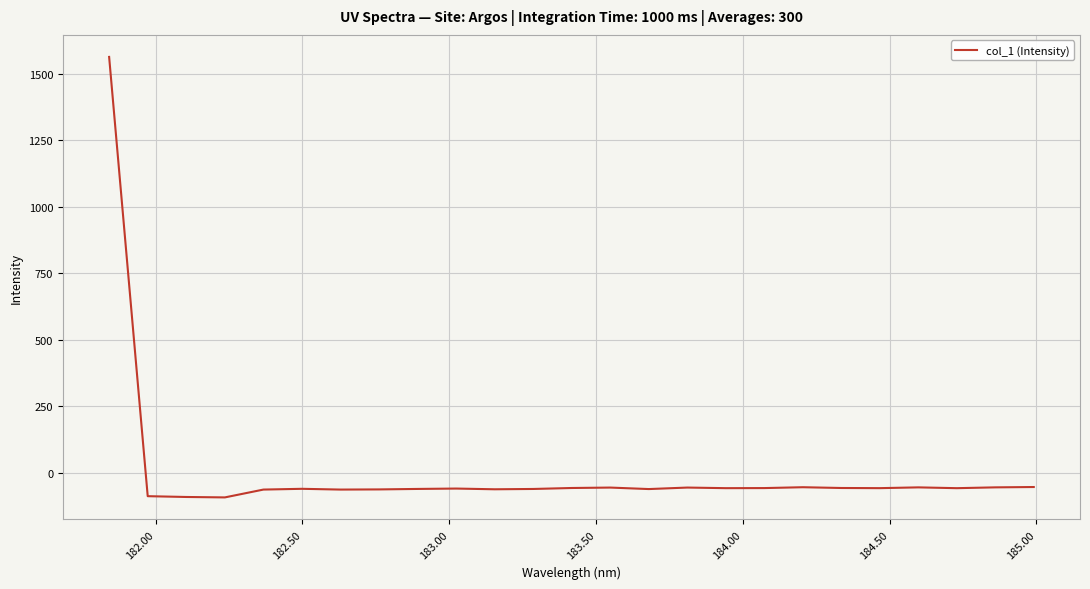

What is the difference between the second highest and second lowest values?

37.4